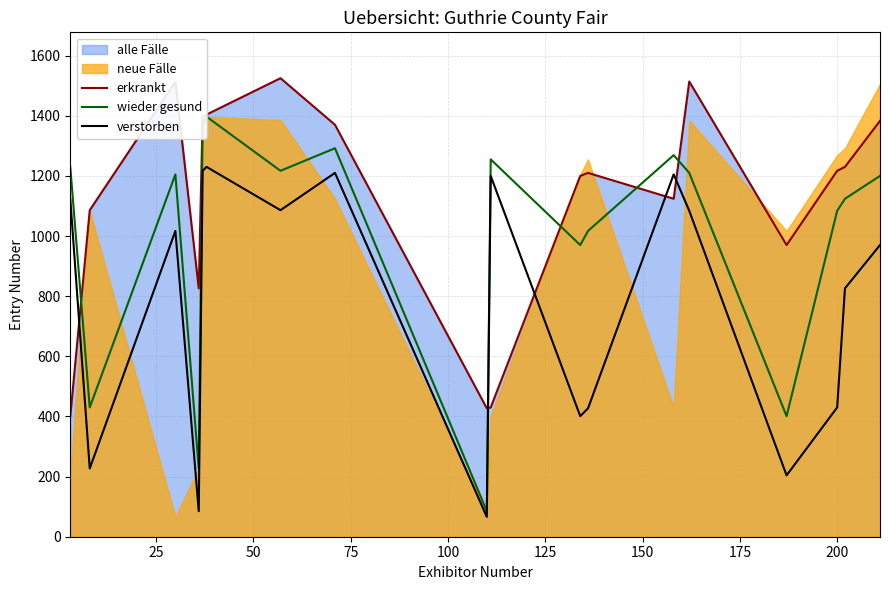

After their last crossing, which series has the higher values: verstorben or erkrankt?

erkrankt